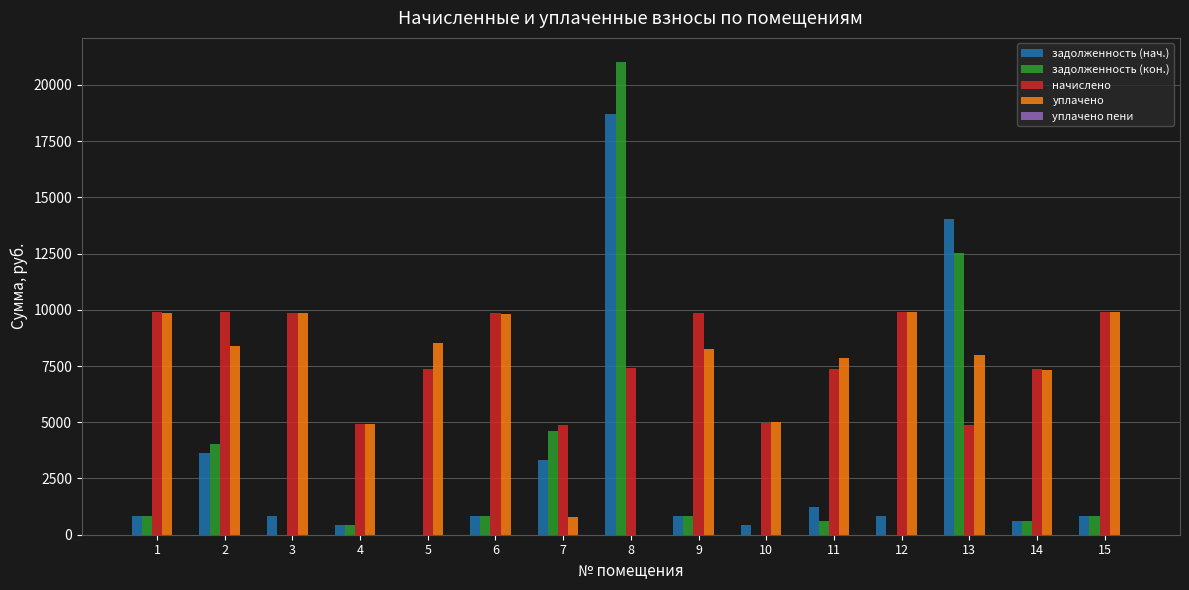

Between 2 and 12, which series saw the biggest shift?

задолженность (кон.)